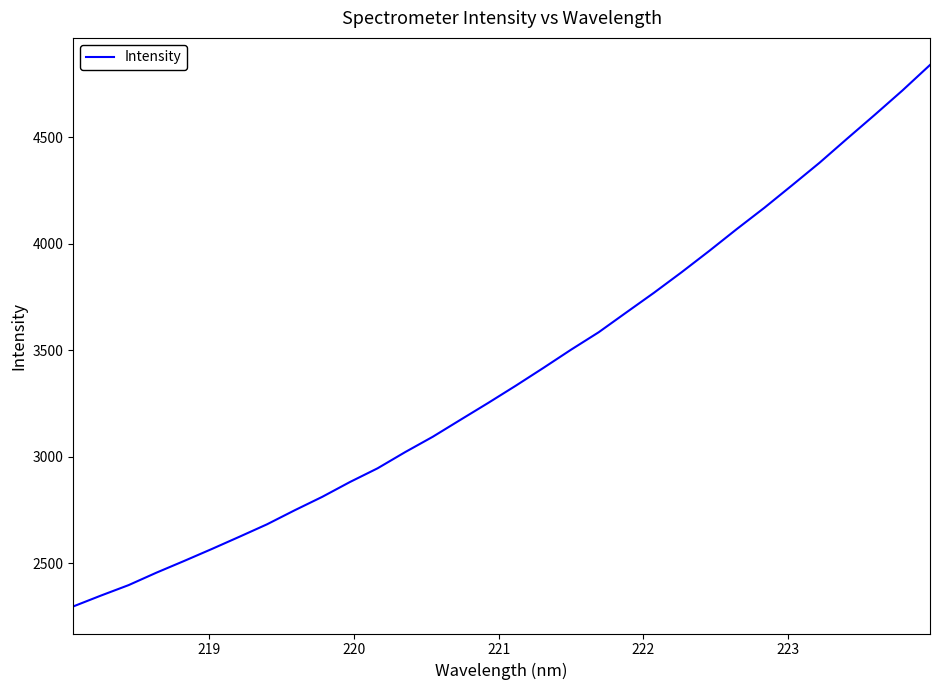

What is the difference between the maximum and minimum values?

2542.2